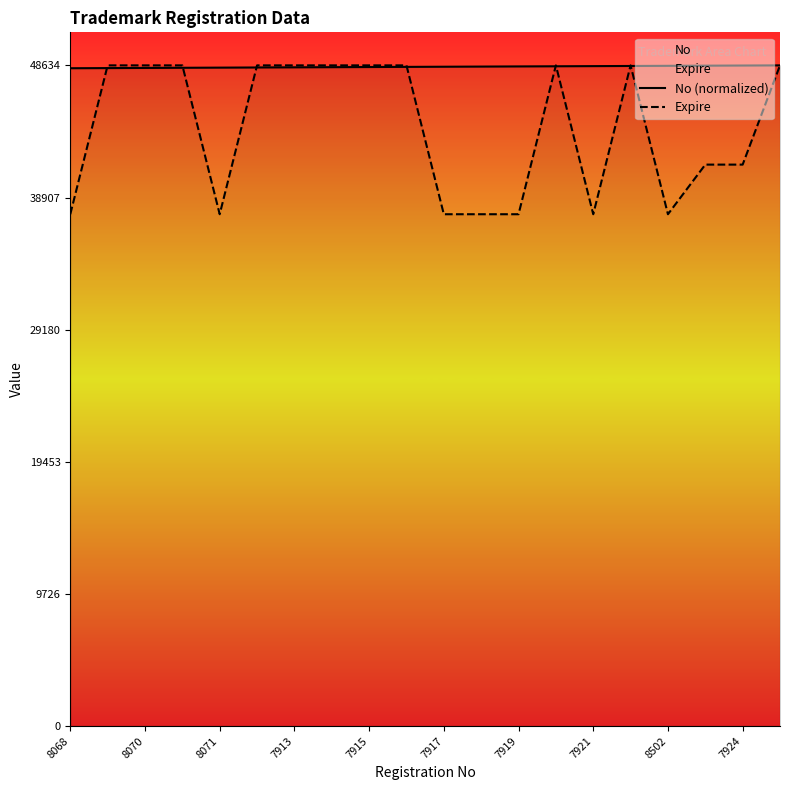

The value of Expire at 7919 is 28224.2. True or false?

False